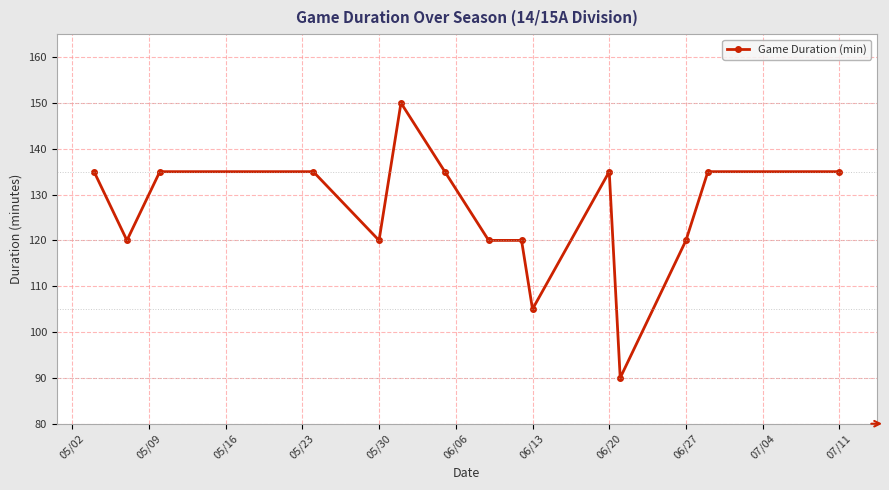

How many lines are shown in the chart?

1